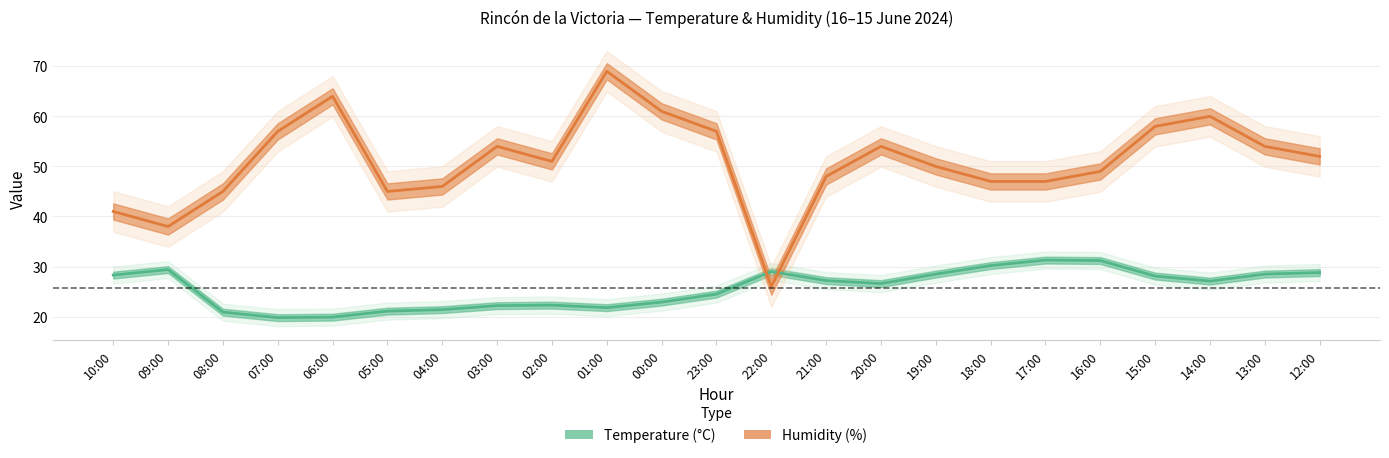

Reading right to left, what are all the values shown in this chart?

Temperature: 12:00=28.8	13:00=28.5	14:00=27.1	15:00=28.1	16:00=31.2	17:00=31.3	18:00=30.2	19:00=28.5	20:00=26.6	21:00=27.2	22:00=29.0	23:00=24.5	00:00=22.9	01:00=21.8	02:00=22.3	03:00=22.2	04:00=21.4	05:00=21.1	06:00=19.9	07:00=19.8	08:00=20.9	09:00=29.4	10:00=28.3
Humidity: 12:00=52.0	13:00=54.0	14:00=60.0	15:00=58.0	16:00=49.0	17:00=47.0	18:00=47.0	19:00=50.0	20:00=54.0	21:00=48.0	22:00=26.0	23:00=57.0	00:00=61.0	01:00=69.0	02:00=51.0	03:00=54.0	04:00=46.0	05:00=45.0	06:00=64.0	07:00=57.0	08:00=45.0	09:00=38.0	10:00=41.0